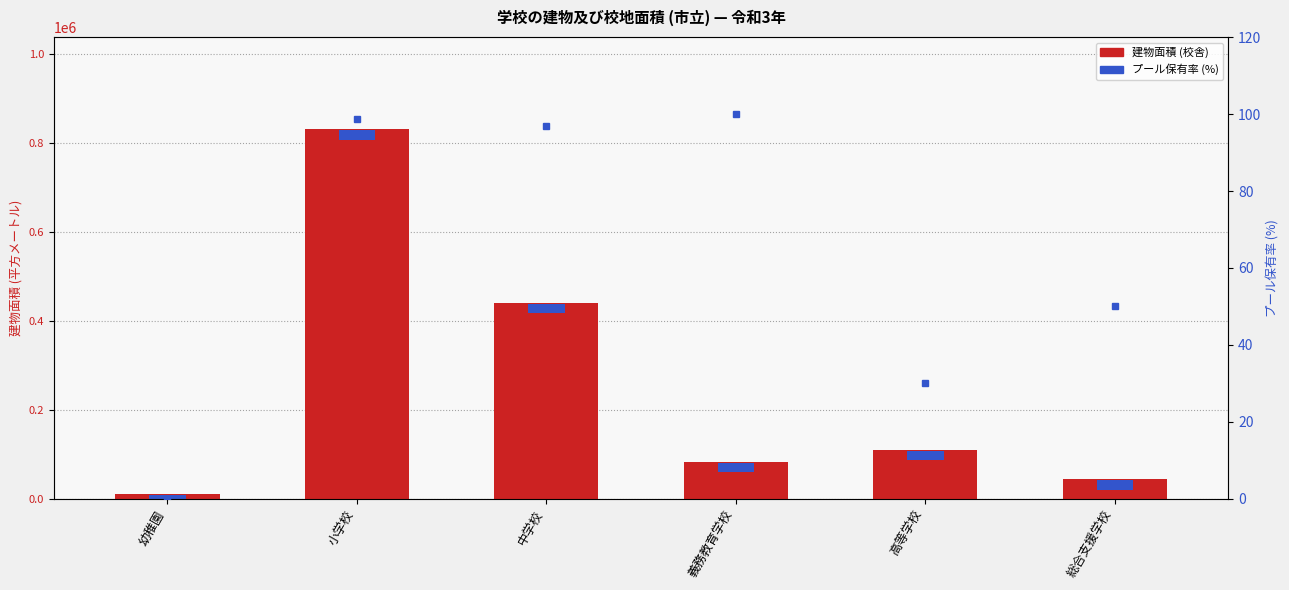

The value of 建物面積 (校舎) at 中学校 is 440739.0. True or false?

True